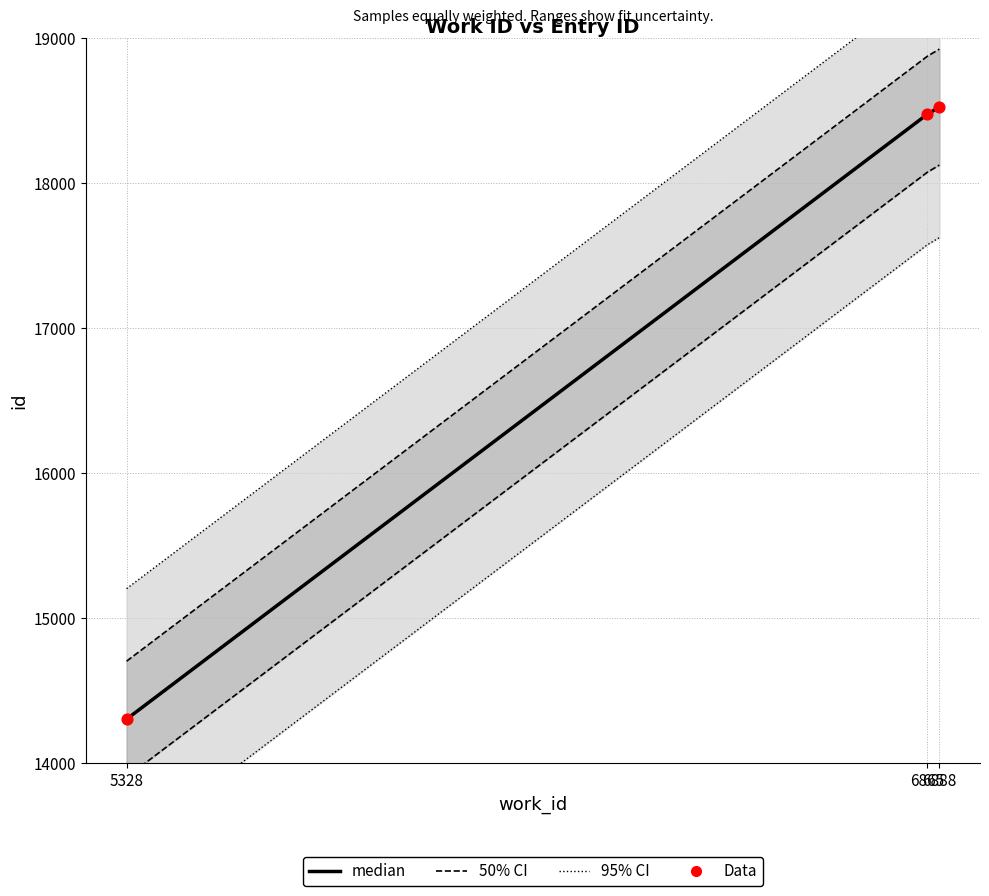

At how many categories does at least one series exceed 18523?

1